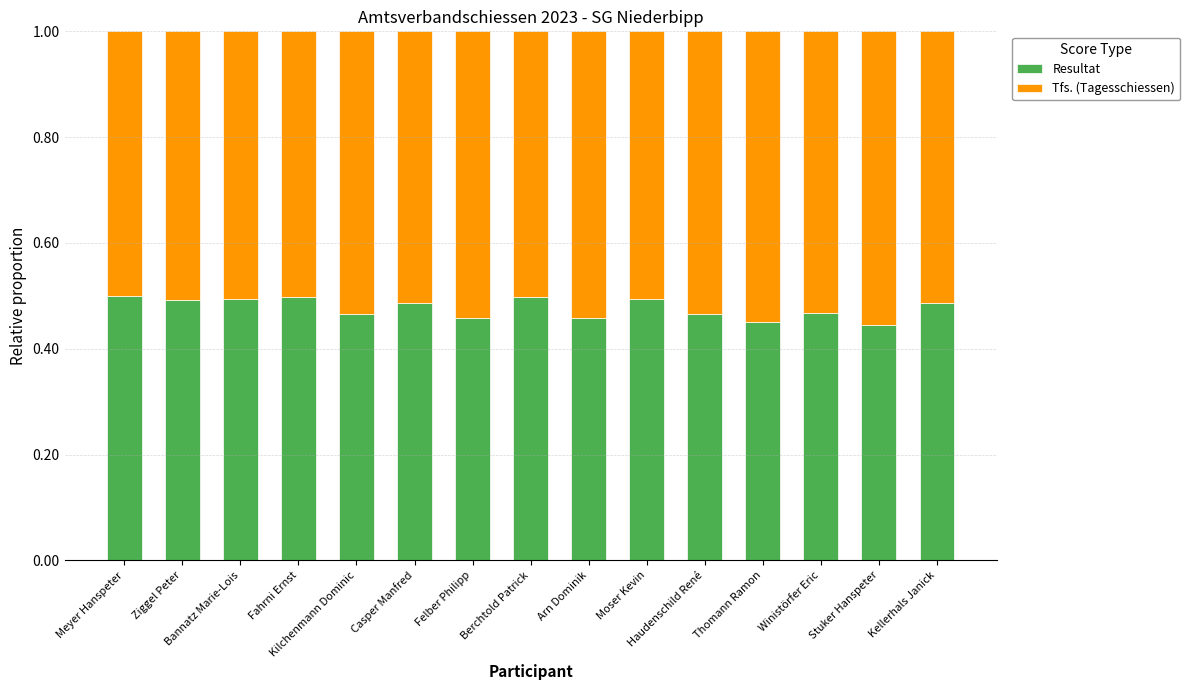

What is the sum of all Resultat values?

7.2